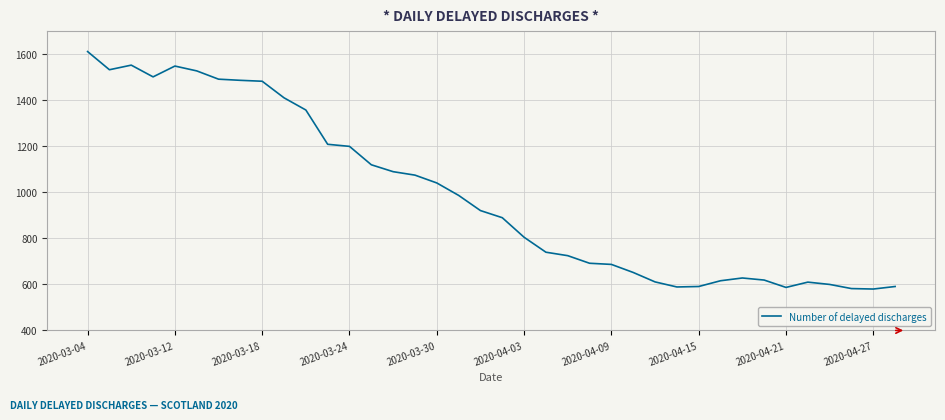

What is the difference between the maximum and minimum values?

1032